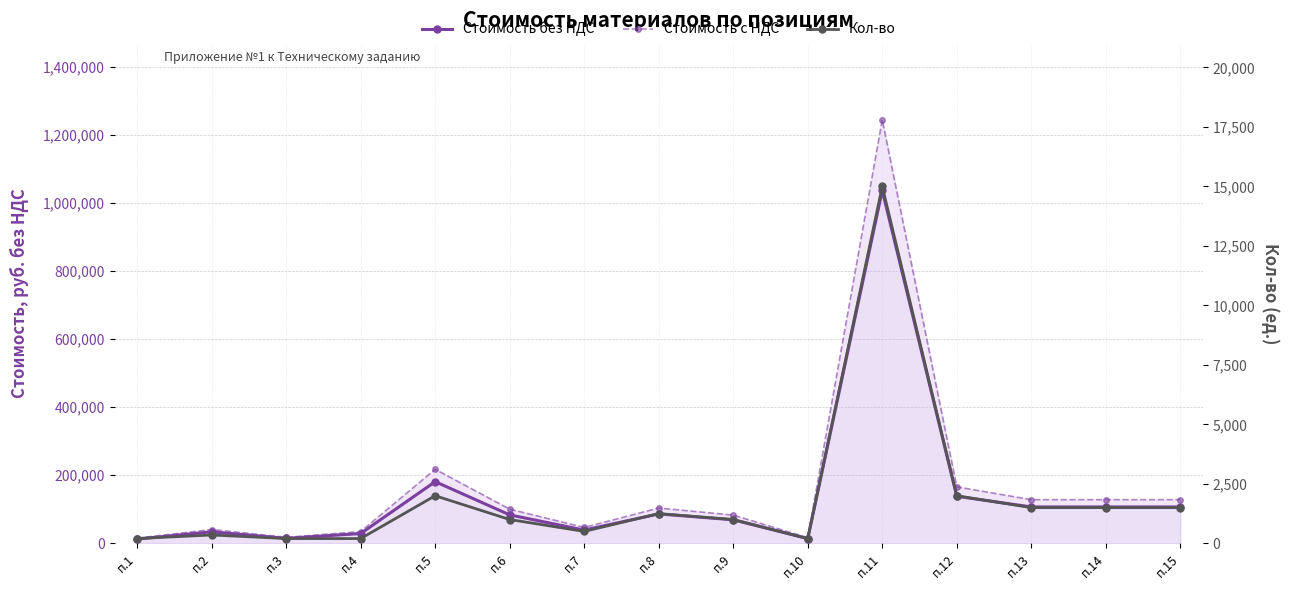

Which series changed the most between п.9 and п.15?

Стоимость с НДС